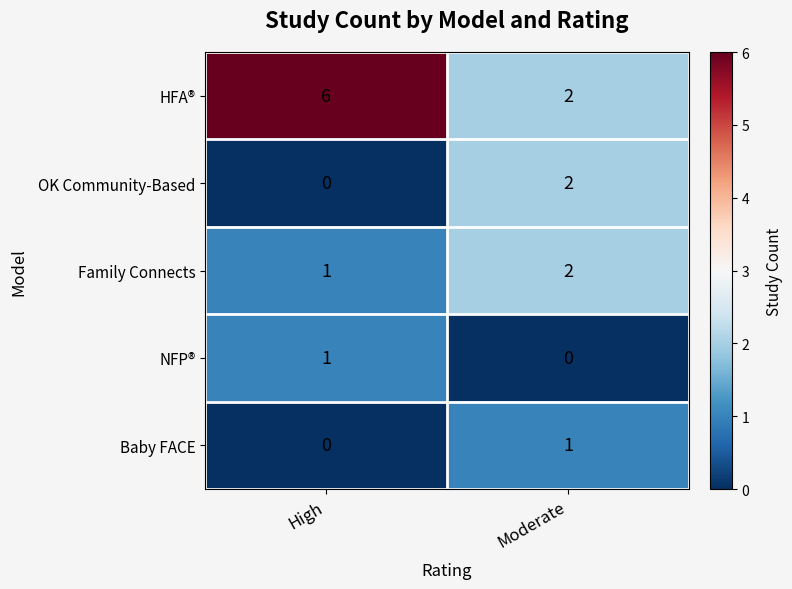

What is the maximum value for HFA®?

6